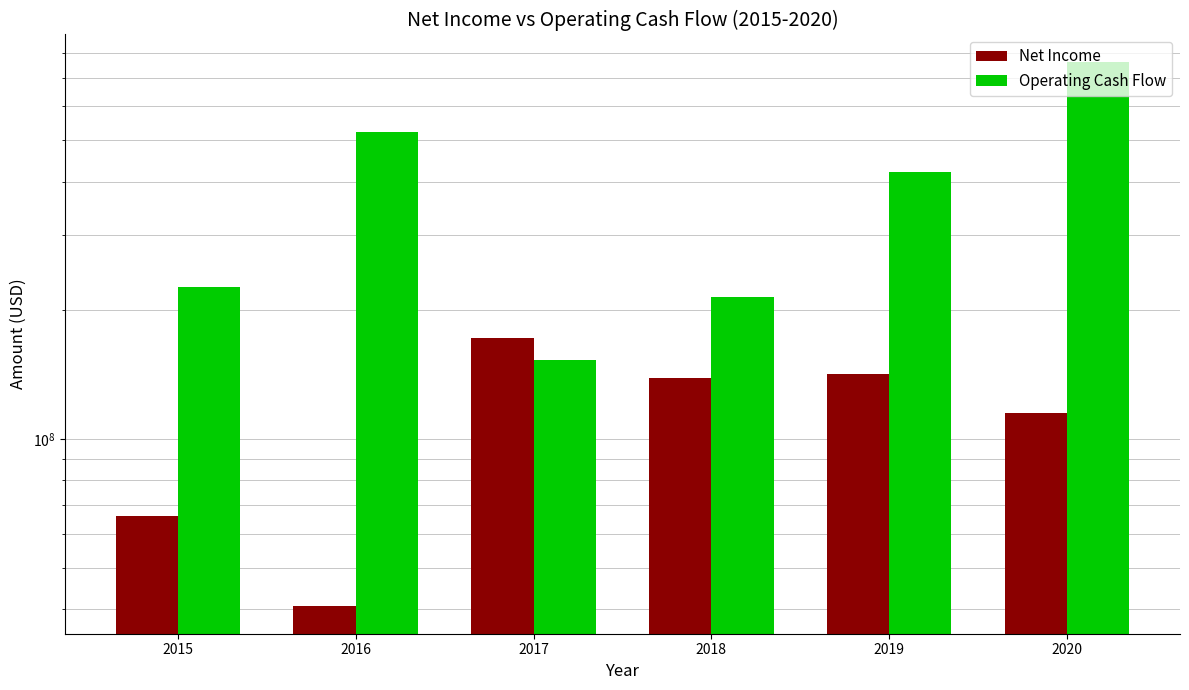

Are the bars grouped side by side (vs. stacked)?

Yes